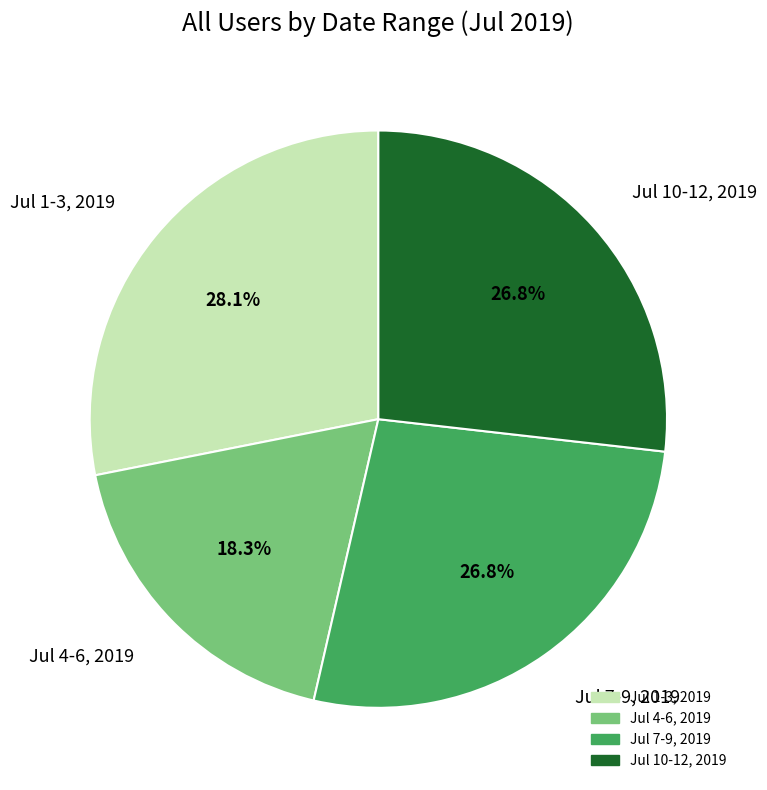

Which category has the smallest portion of the pie?

Jul 4-6, 2019